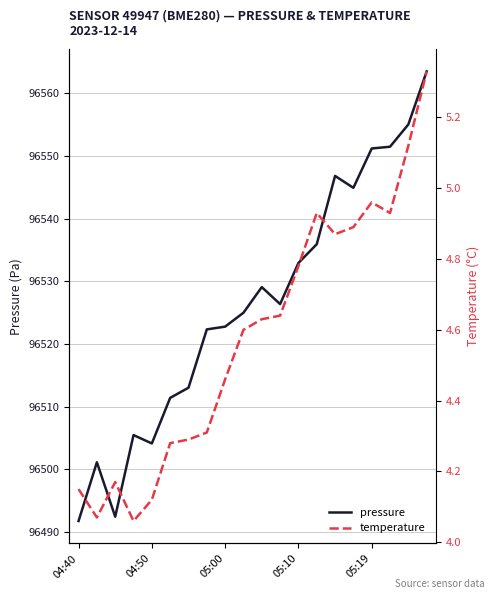

The pressure series shows 96522.8 at 05:00. True or false?

True